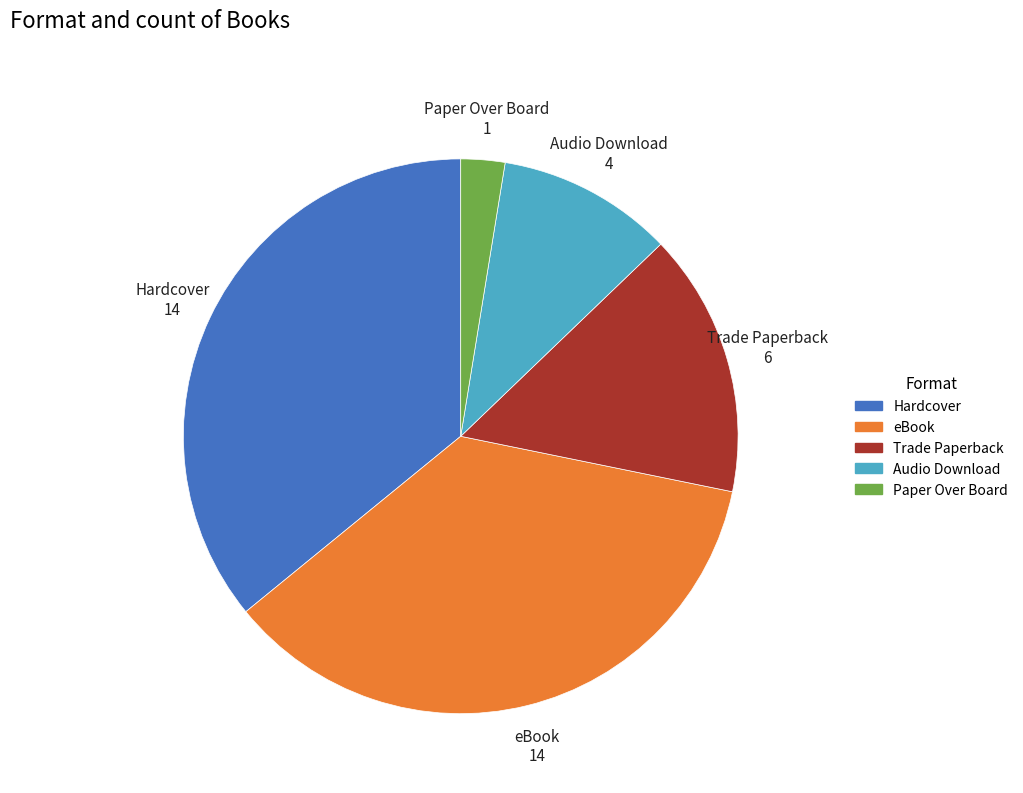

Is there any slice that represents more than half of the pie?

No